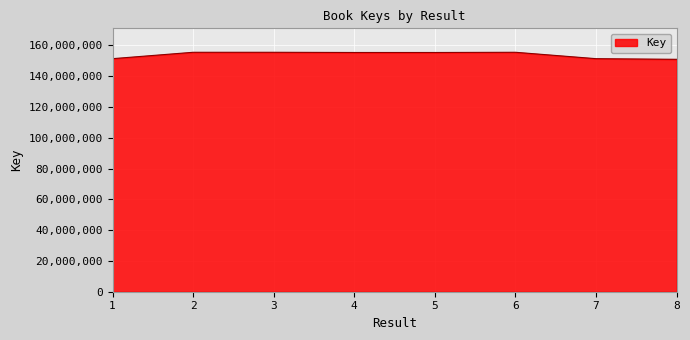

What is the change in value from 5 to 8?

-4427266